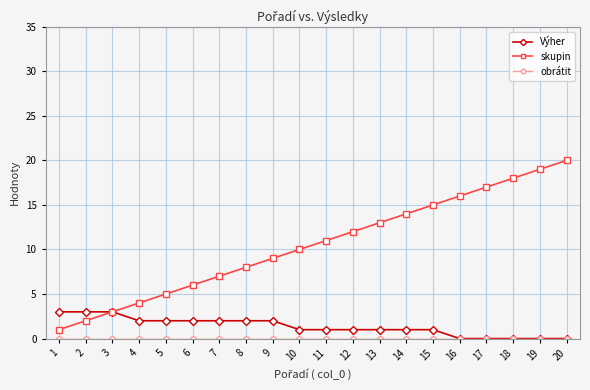

Which category has the highest value across all series?

20